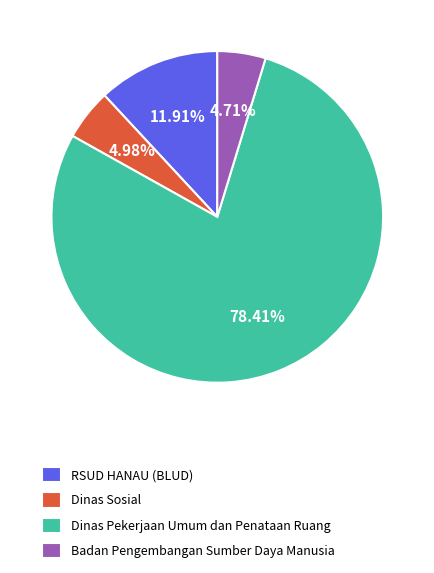

To the nearest percent, what is the difference between the Badan Pengembangan Sumber Daya Manusia and RSUD HANAU (BLUD) slice percentages?

7%